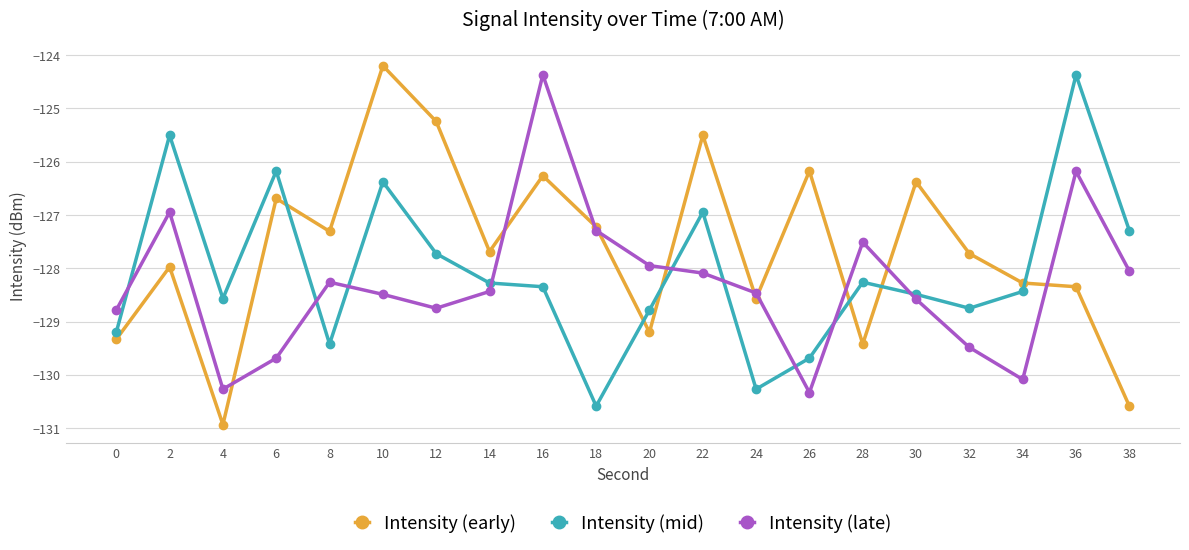

True or false: Intensity (early) and Intensity (mid) cross at least once.

True